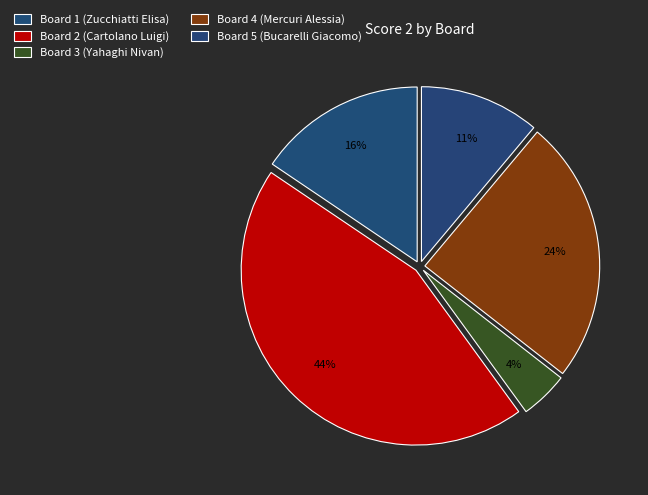

How many segments does this pie chart have?

5